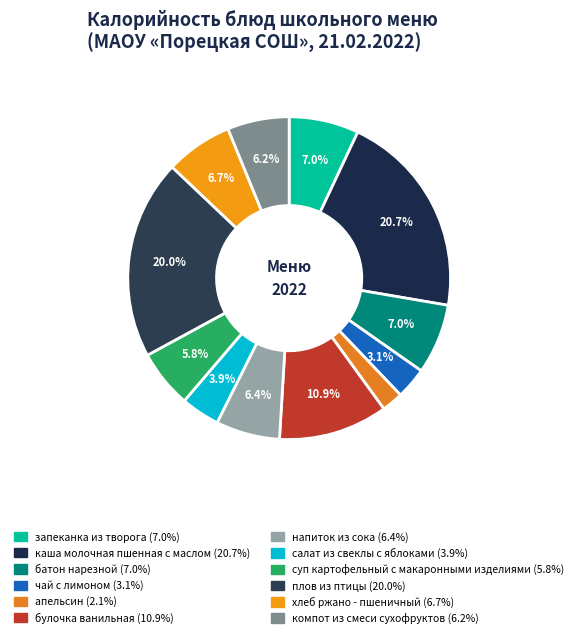

What is the largest slice in the pie chart?

каша молочная пшенная с маслом